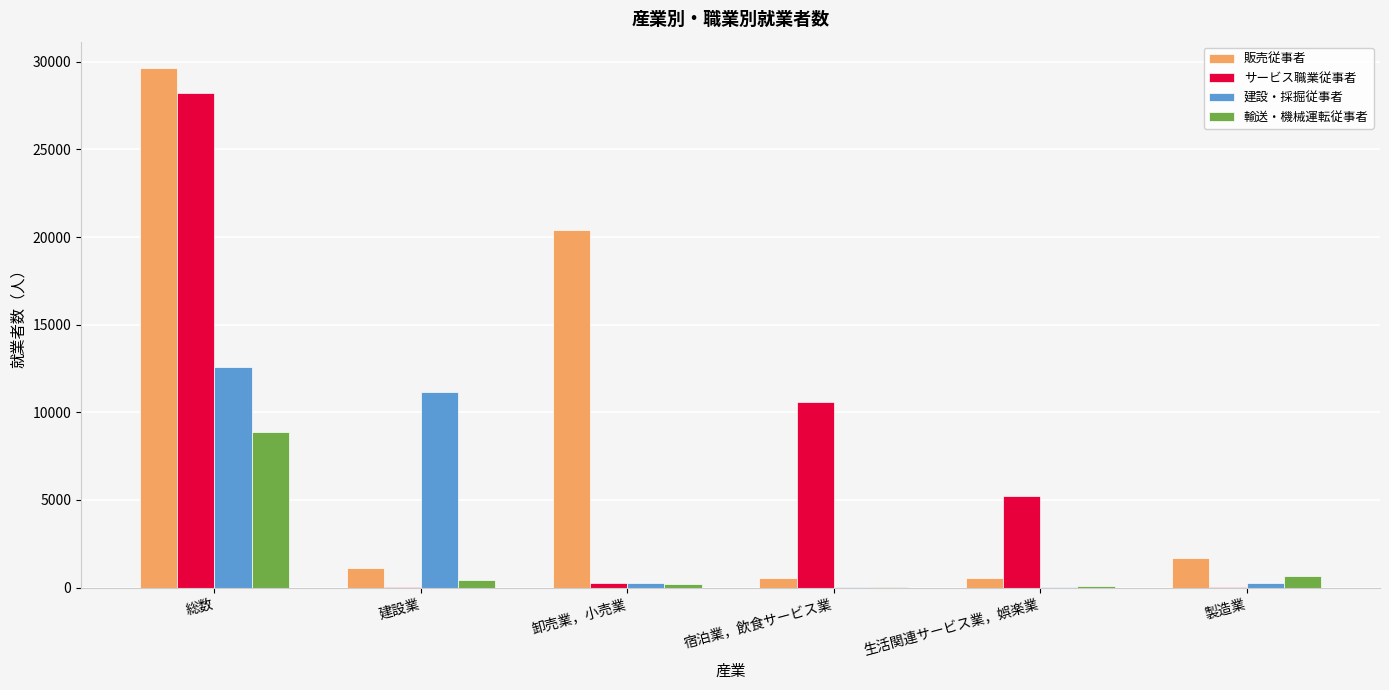

What is the sum of all 輸送・機械運転従事者 values?

10305